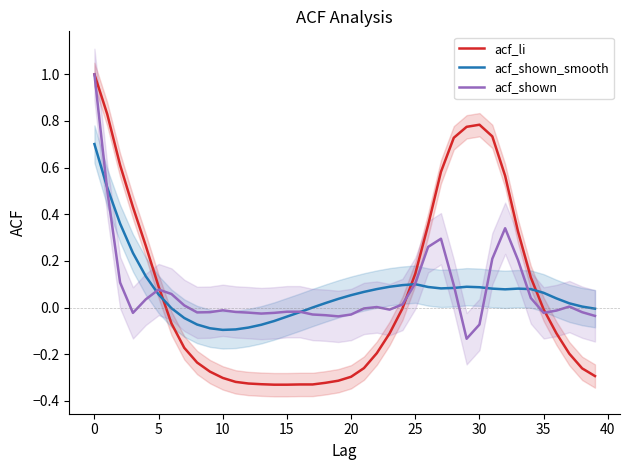

Is it true that acf_shown equals -0.0 at 10?

True